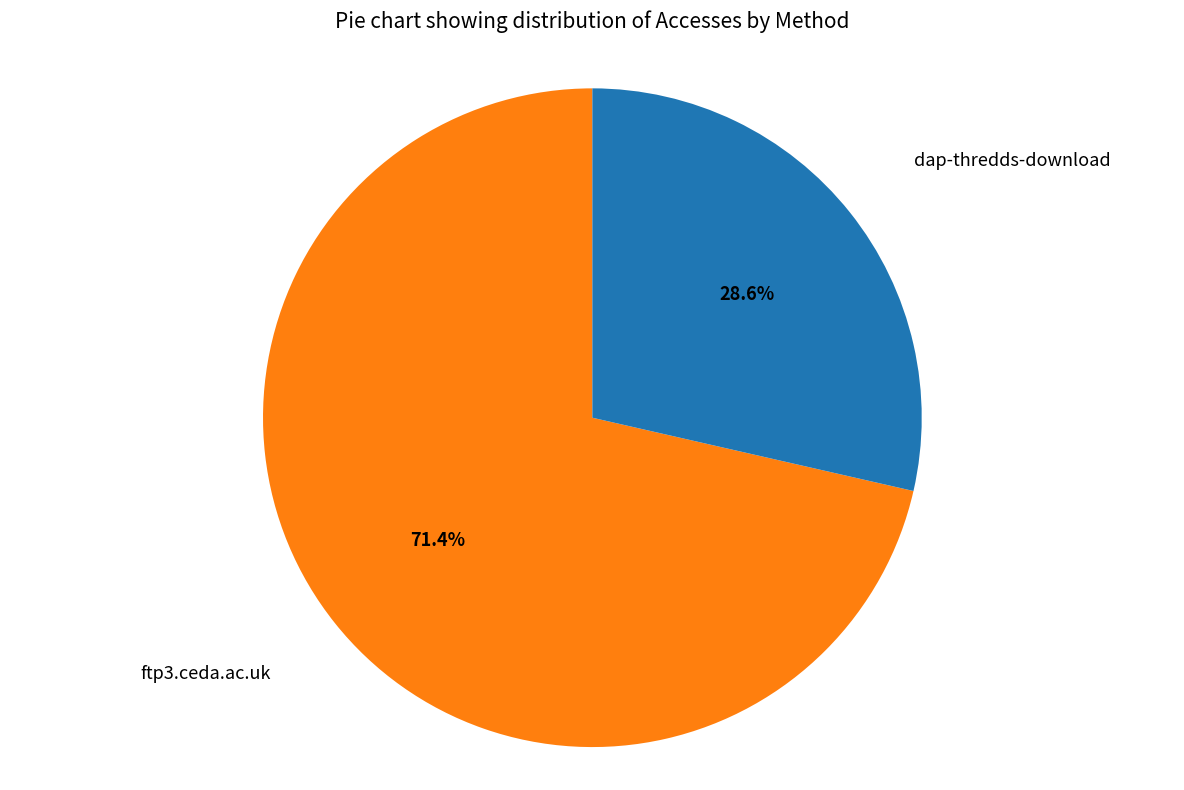

Which has a higher value, ftp3.ceda.ac.uk or dap-thredds-download?

ftp3.ceda.ac.uk